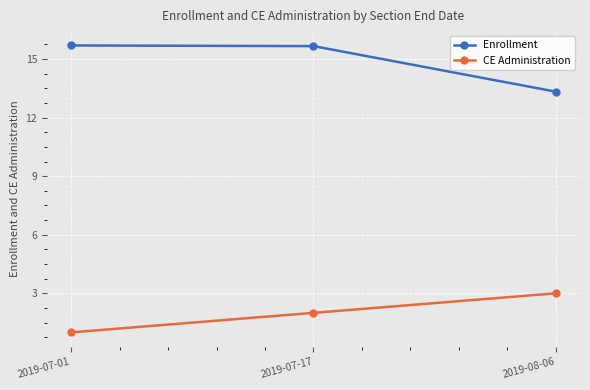

What is the label of the 2nd point from the left?

2019-07-17